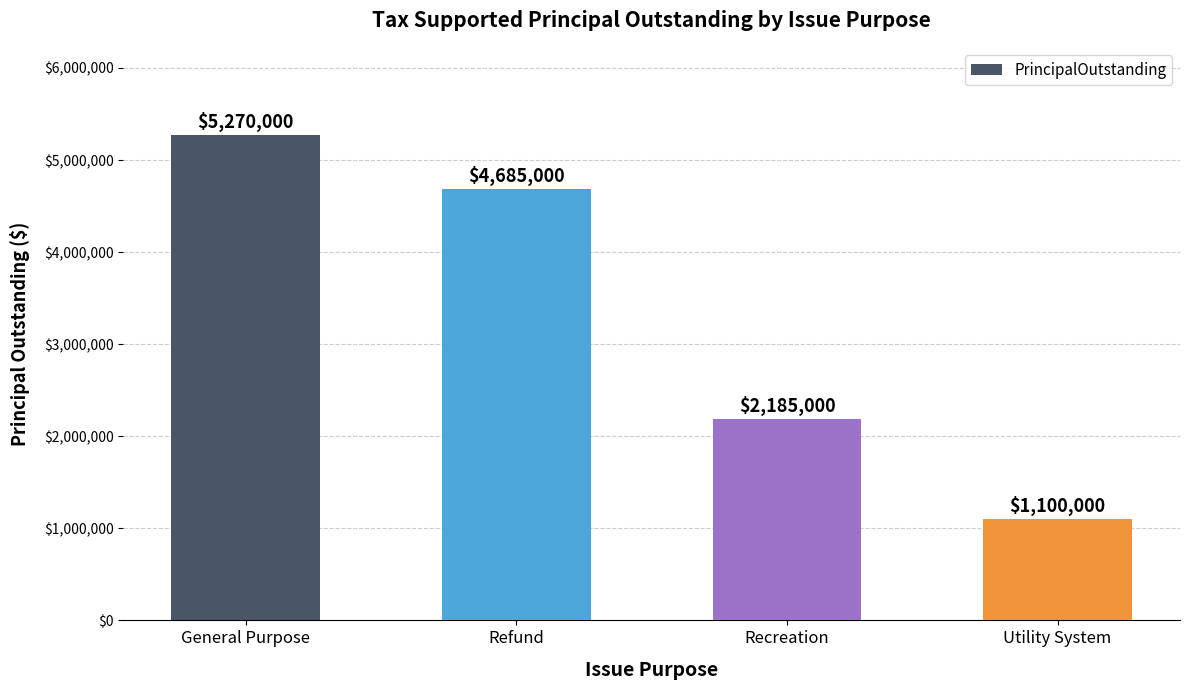

What value does the data have at General Purpose, to the nearest 10?

5270000